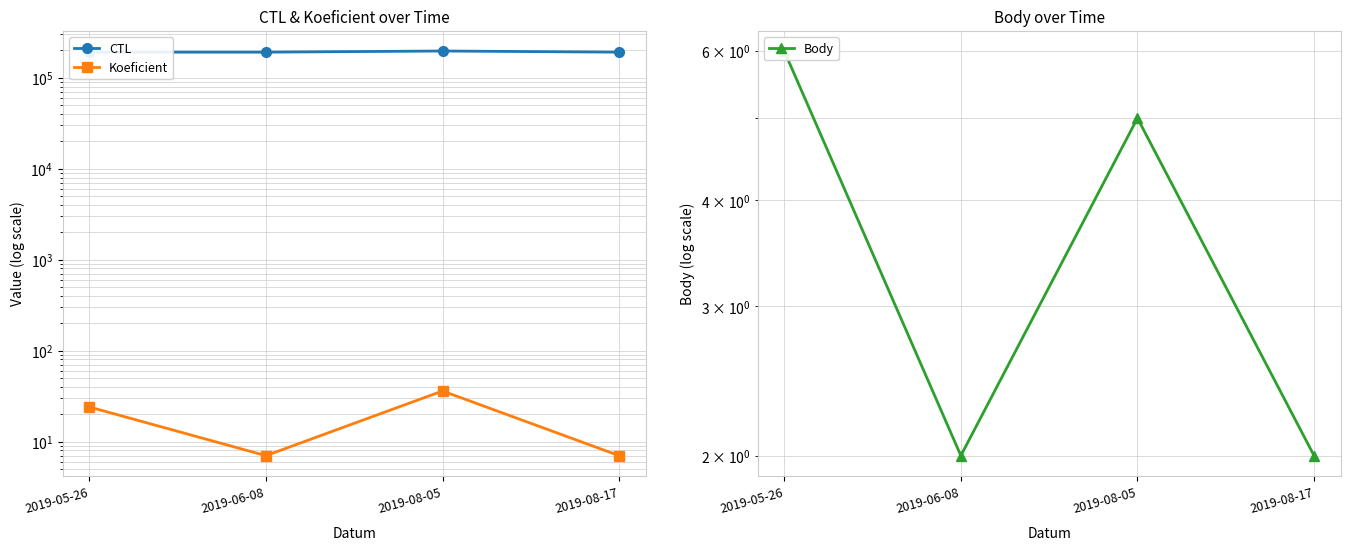

Where is Koeficient nearest to the value 21?

2019-05-26